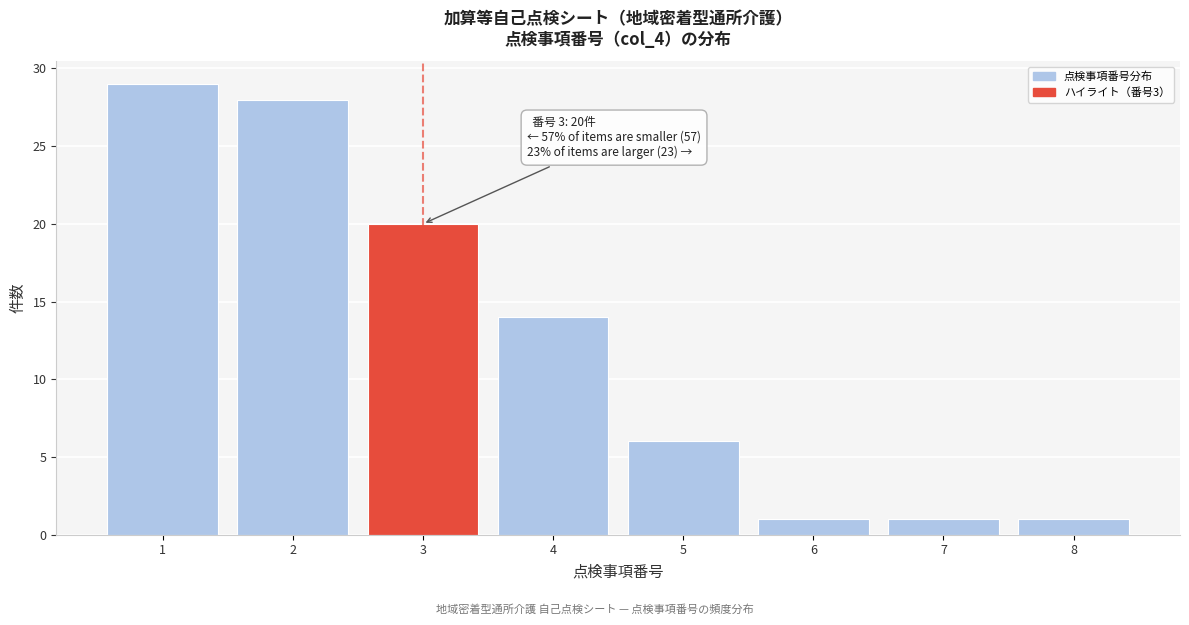

Reading left to right, extract all data points from this chart.

29	28	20	14	6	1	1	1